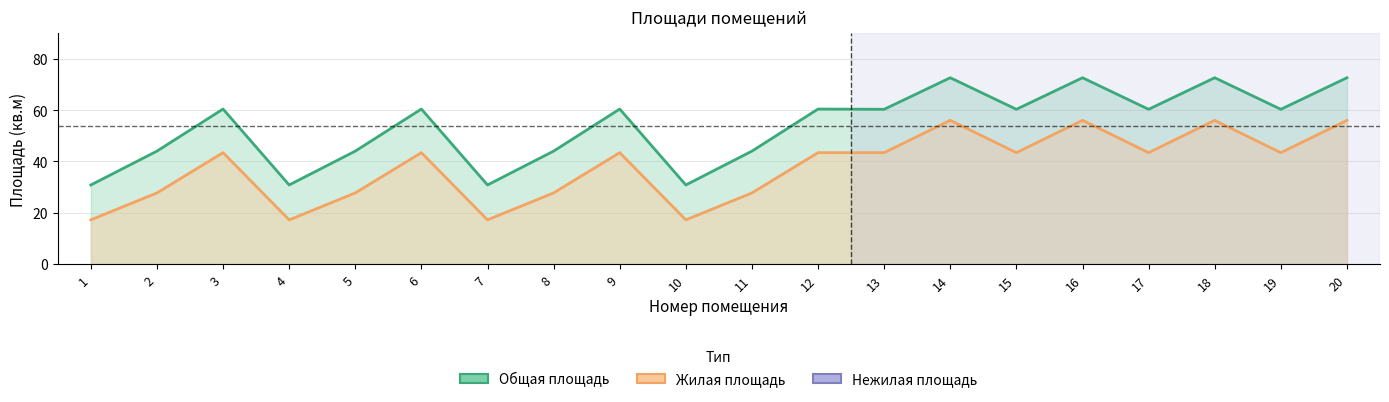

Which category has the lowest value across all series?

1